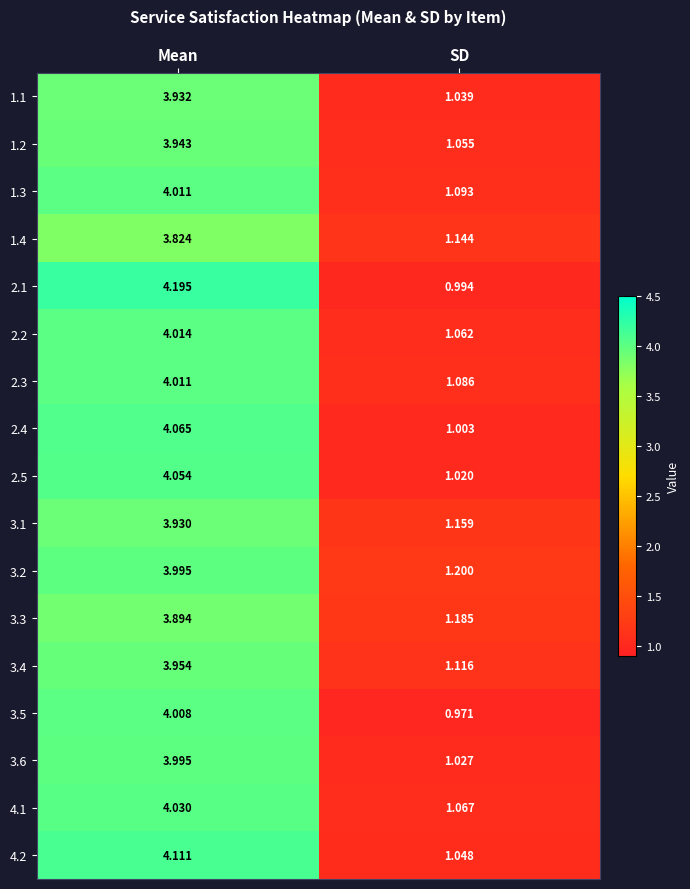

At which category is the sum across all series the highest?

Mean